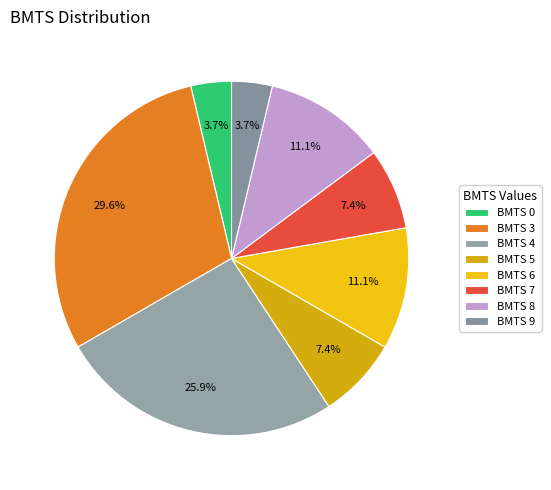

To the nearest percent, what is the difference between the largest and smallest slice percentages?

26%